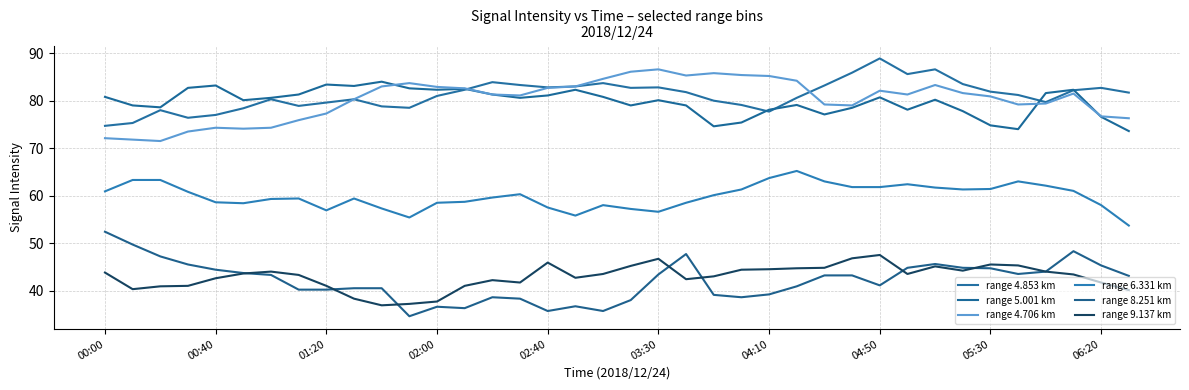

Is this an area chart (filled region under the line)?

No